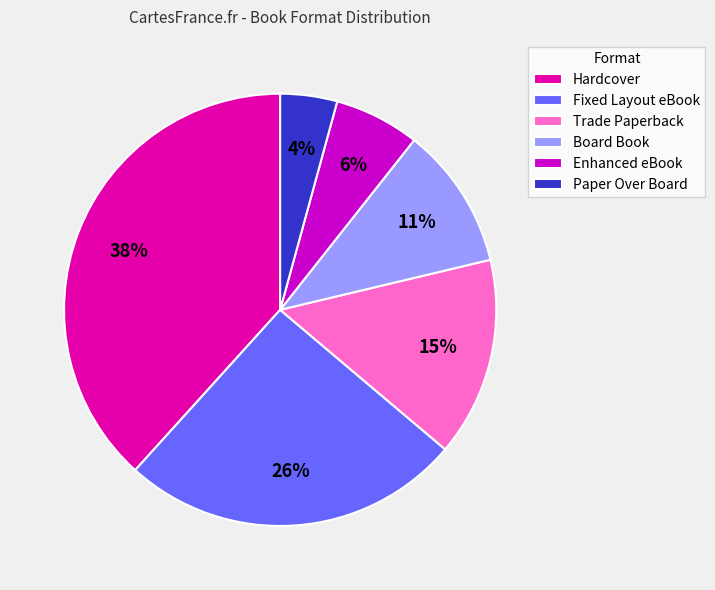

To the nearest percent, what is the average slice percentage?

17%